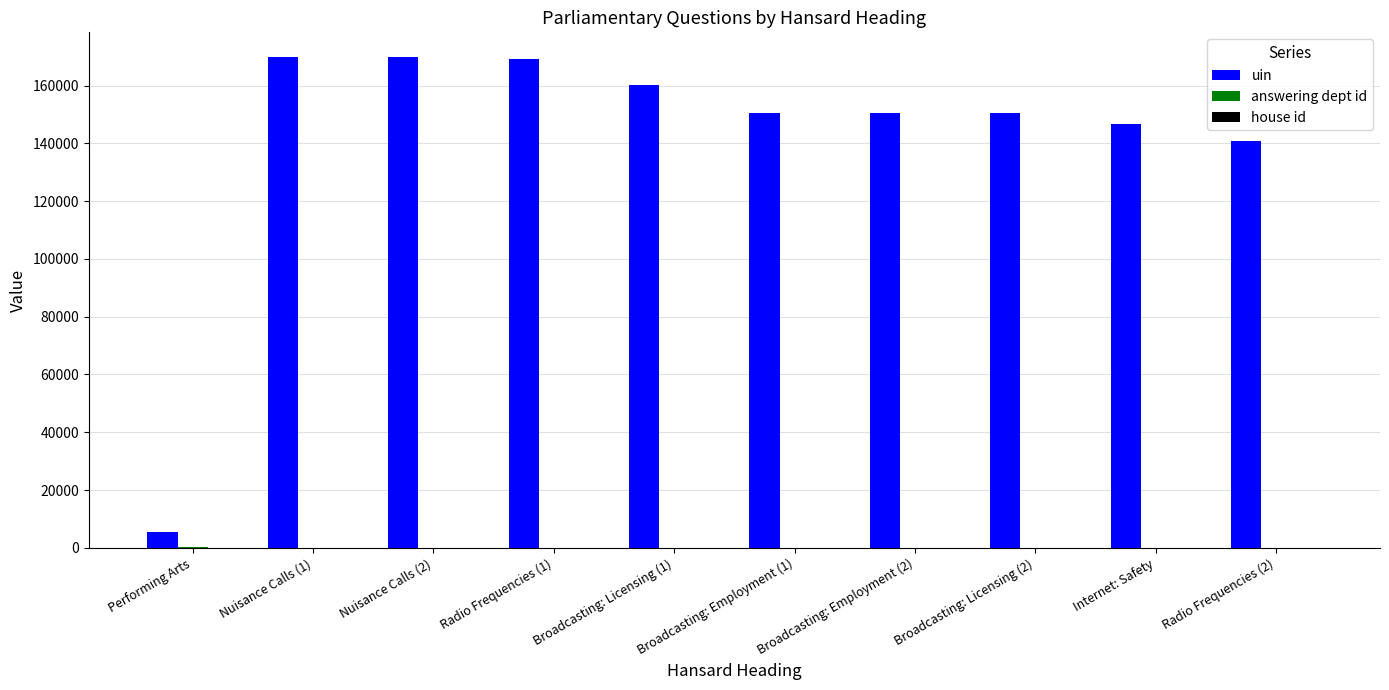

What is the maximum value shown in the chart?

169909